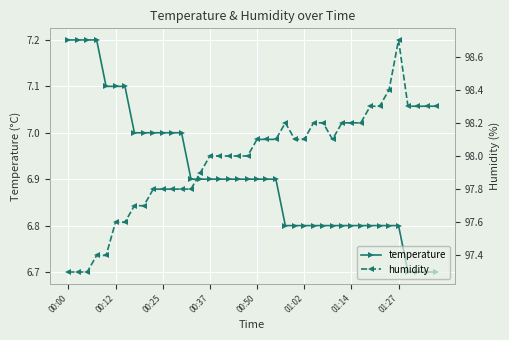

What is the highest value of the temperature series?

7.2